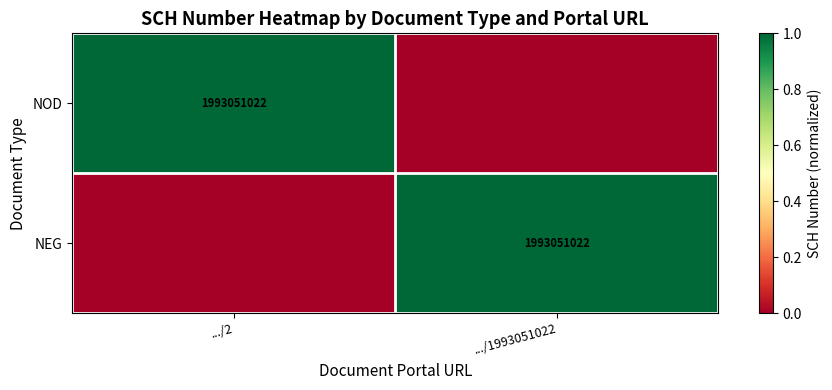

The NEG series shows 2663211372 at .../1993051022. True or false?

False